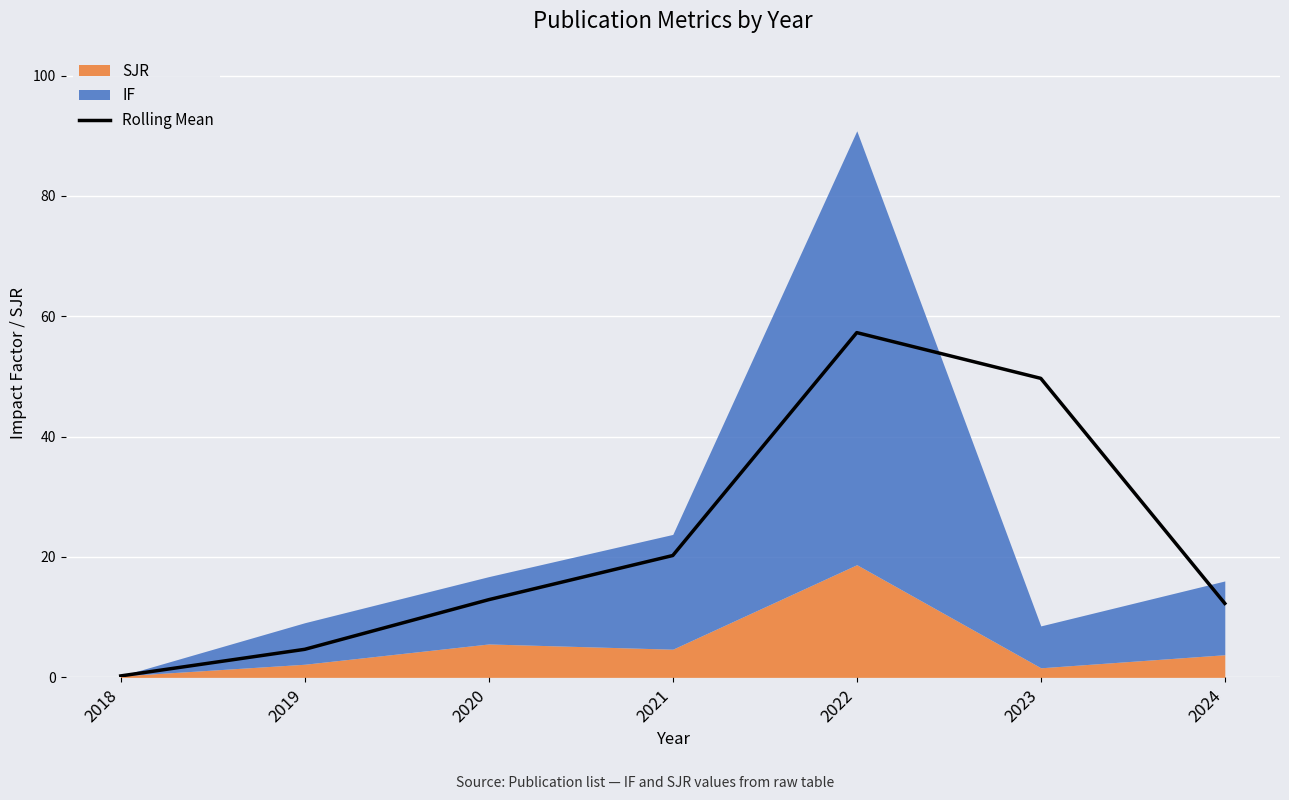

What is the average value?

22.5